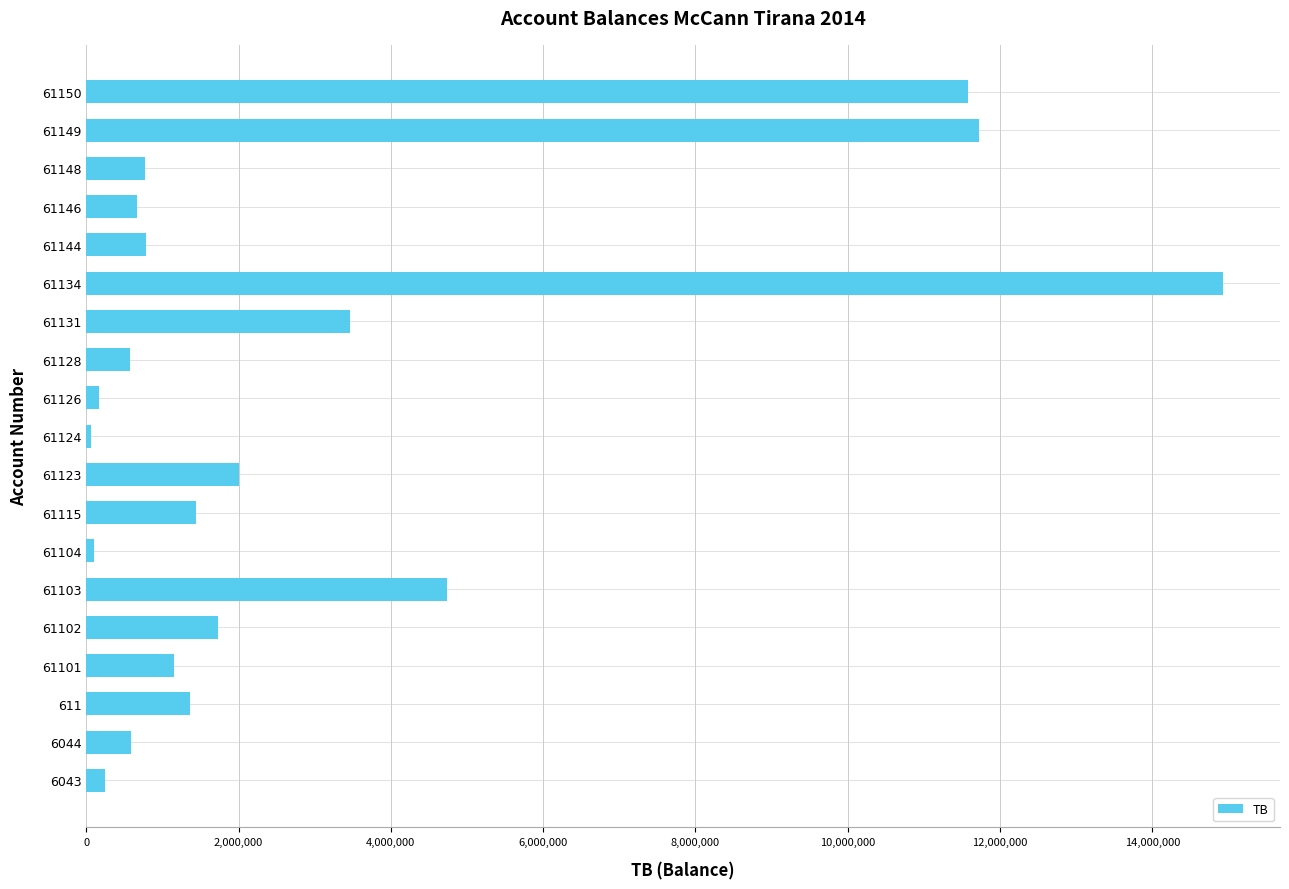

Is it true that the value at 61149 is 20768436.9?

False